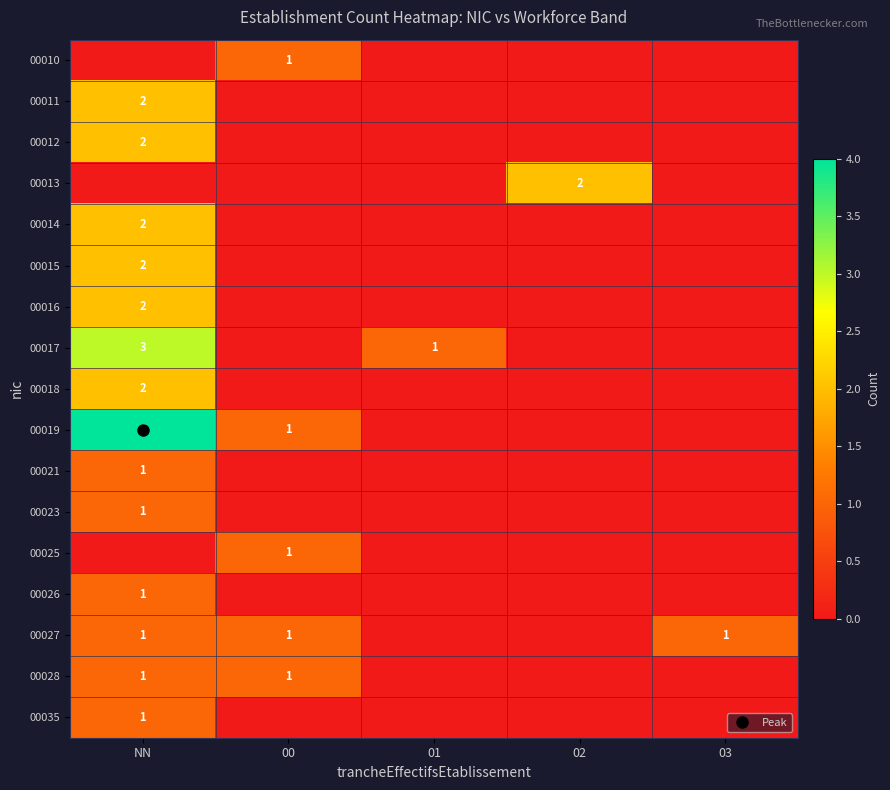

Which series has the largest total across all categories?

00019